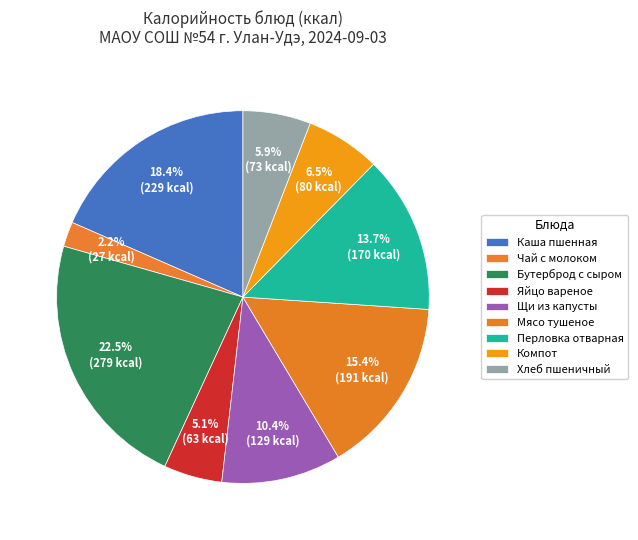

Count the number of slices in the pie.

9